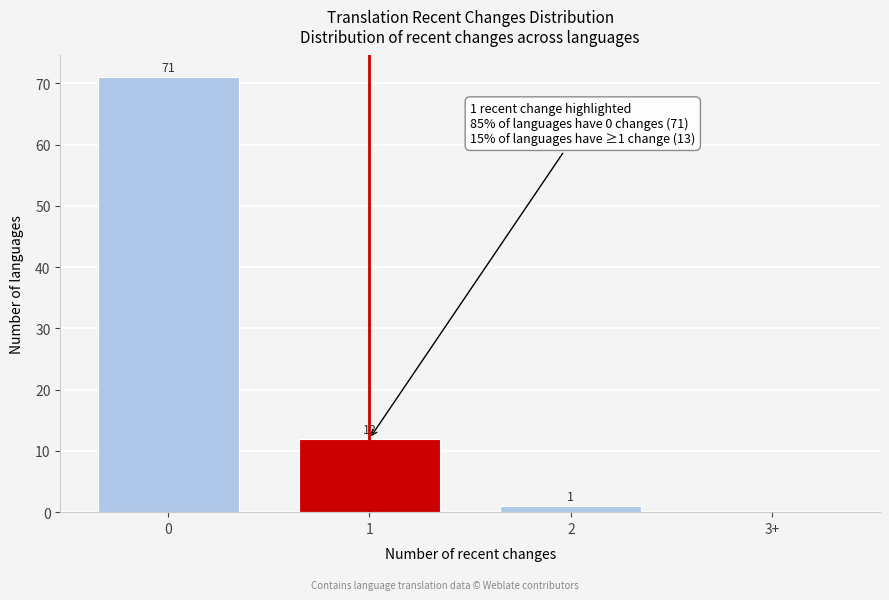

Reading left to right, extract all data points from this chart.

0=71	1=12	2=1	3+=0